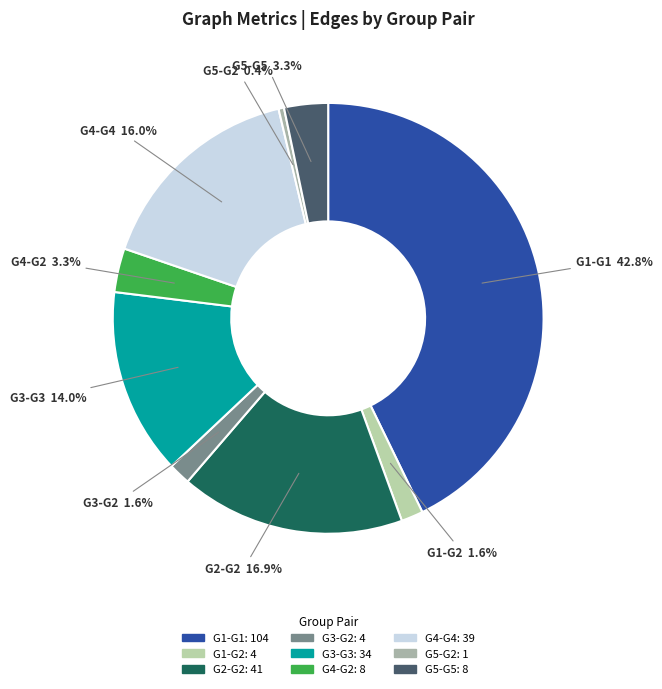

What is the ratio of the value at G2-G2 to the value at G3-G3?

1.2